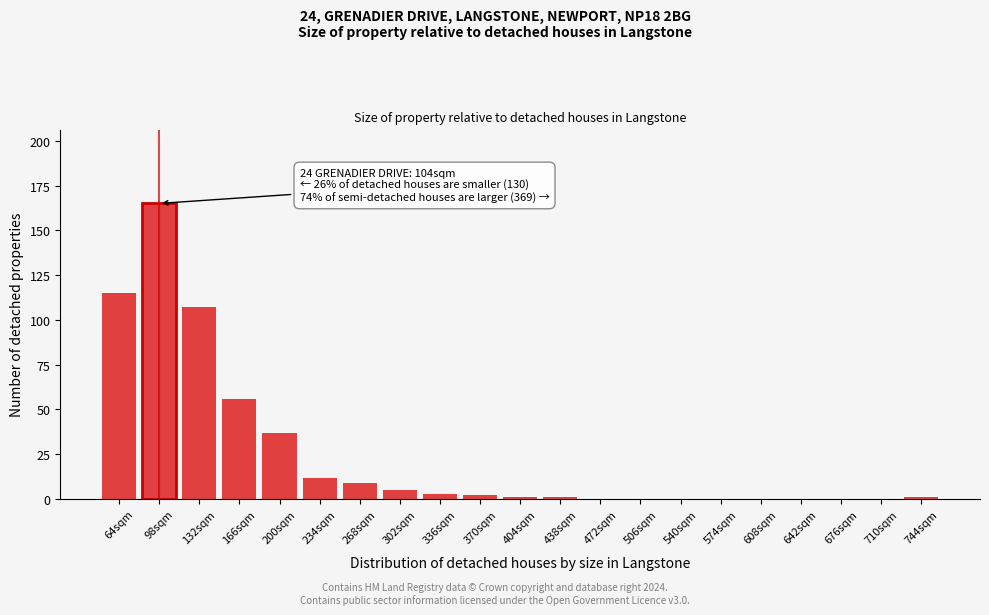

Reading right to left, transcribe all the data shown in this chart.

744sqm=1	710sqm=0	676sqm=0	642sqm=0	608sqm=0	574sqm=0	540sqm=0	506sqm=0	472sqm=0	438sqm=1	404sqm=1	370sqm=2	336sqm=3	302sqm=5	268sqm=9	234sqm=12	200sqm=37	166sqm=56	132sqm=107	98sqm=165	64sqm=115